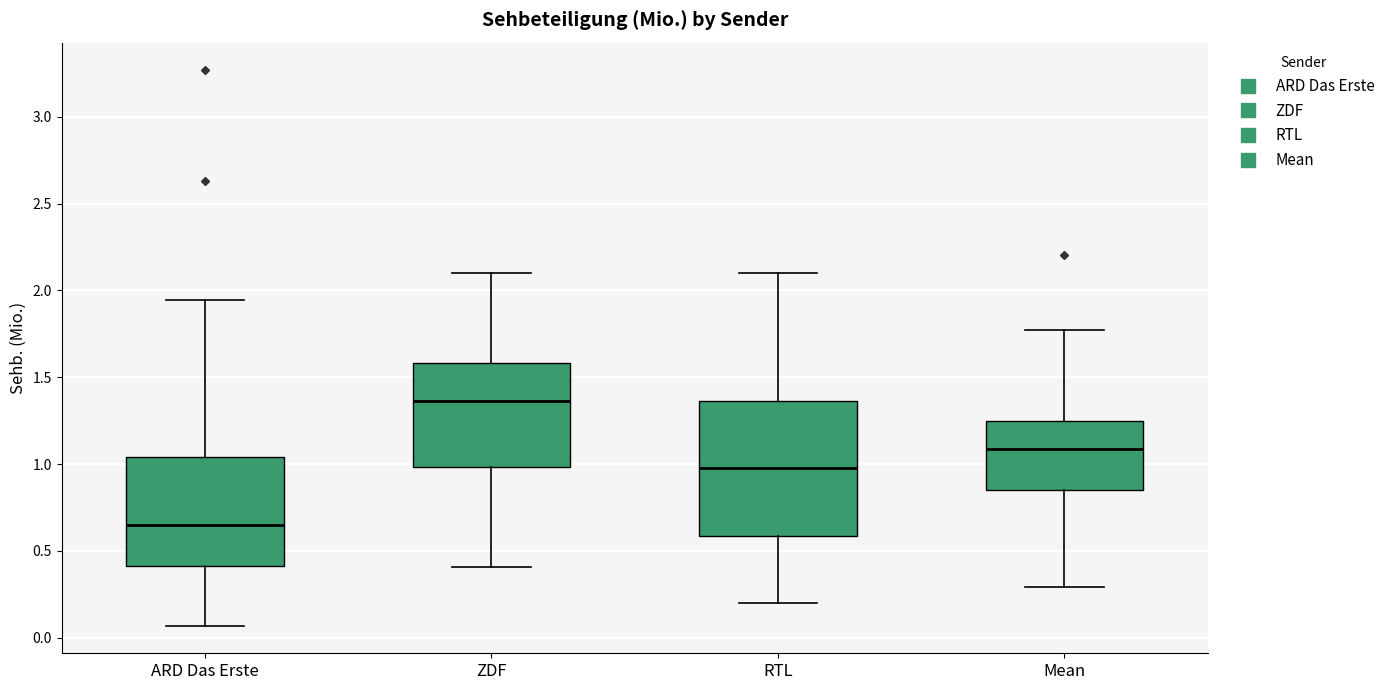

Reading left to right, transcribe this box plot: for each box, give where its median line is, the range the box spans, and where its two whiskers end, as read against the y-axis. The values are not printed on the chart, so give them approximately, as read against the axis.

ARD Das Erste: median 0.65, box 0.40 to 1.05, whiskers 0.05 to 1.95
ZDF: median 1.35, box 1.00 to 1.60, whiskers 0.40 to 2.10
RTL: median 1.00, box 0.60 to 1.35, whiskers 0.20 to 2.10
Mean: median 1.10, box 0.85 to 1.25, whiskers 0.30 to 1.75